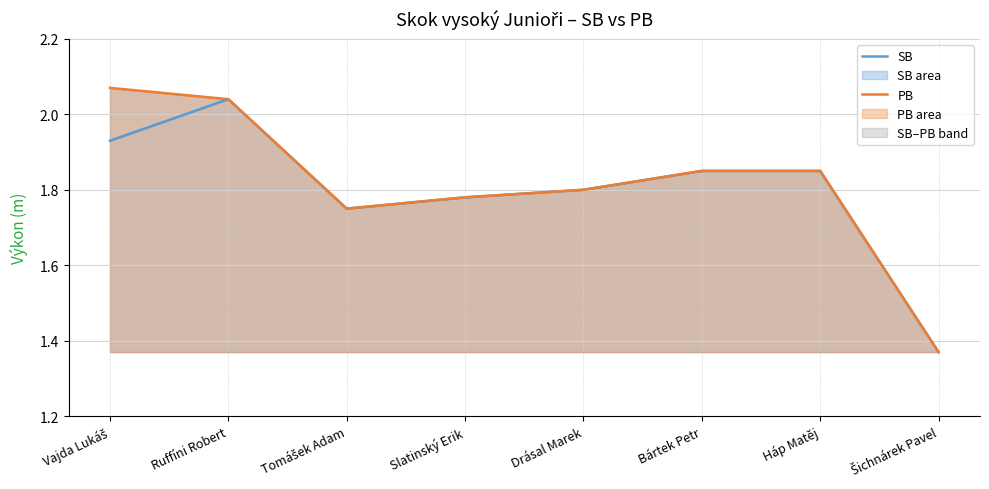

What is the sum of the SB values at Háp Matěj and Slatinský Erik?

3.6